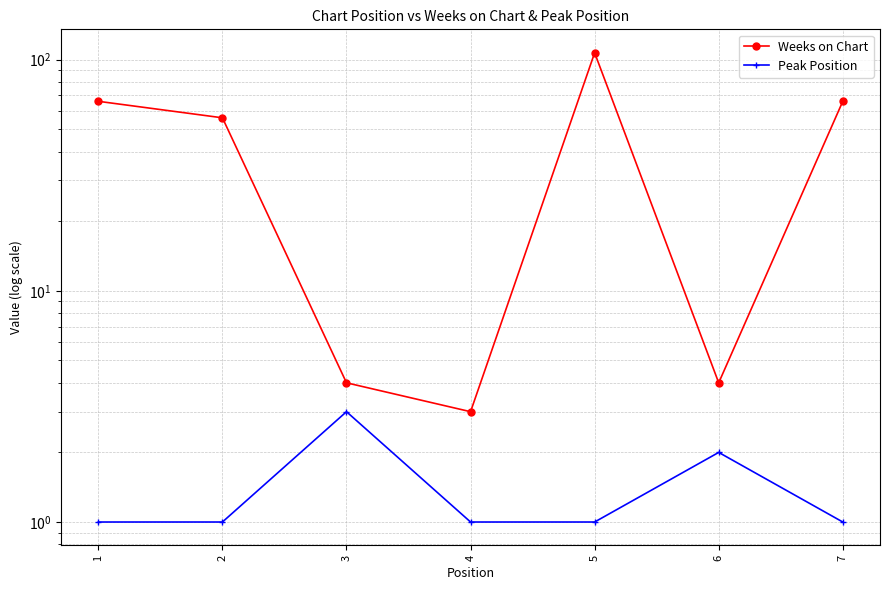

At 7, list the series in order from largest to smallest.

Weeks on Chart, Peak Position